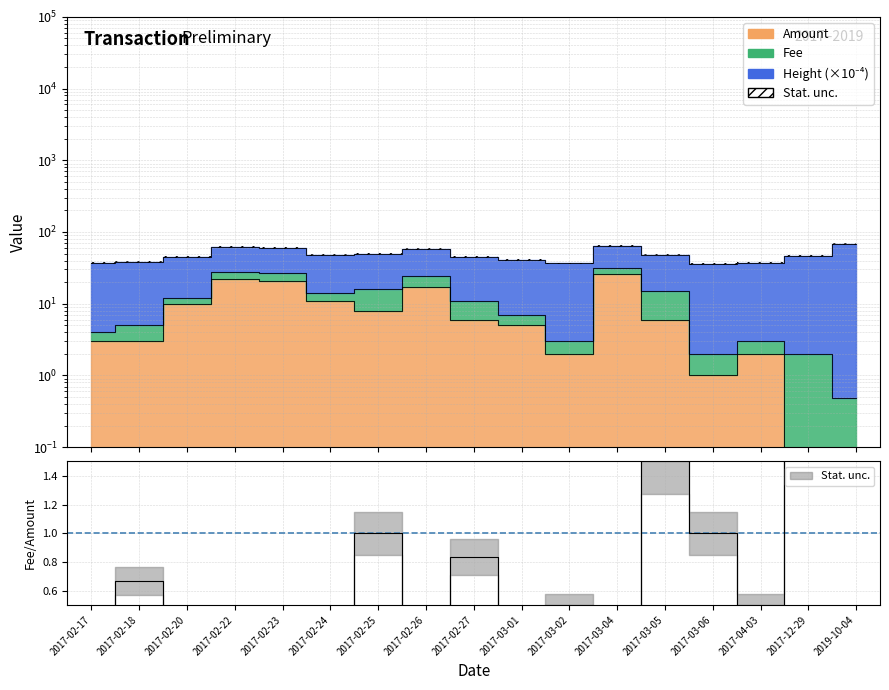

The Height series shows 0.2 at 2017-02-18. True or false?

False